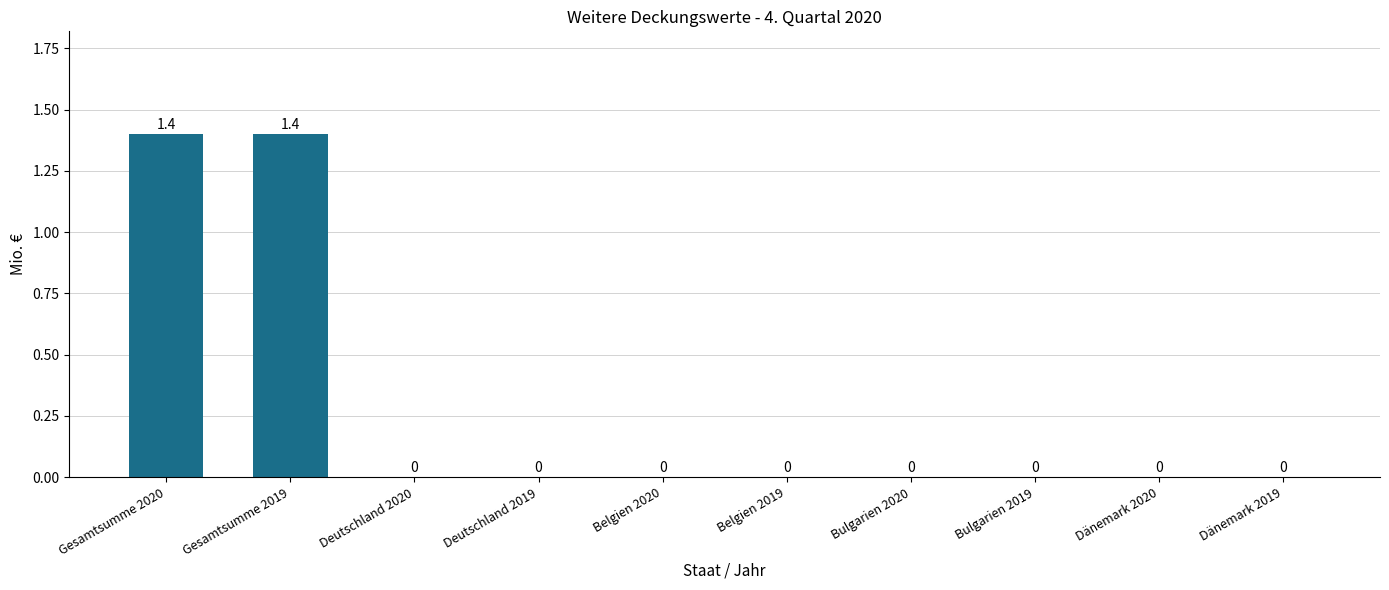

Is it true that the value at Belgien 2019 is 0.8?

False